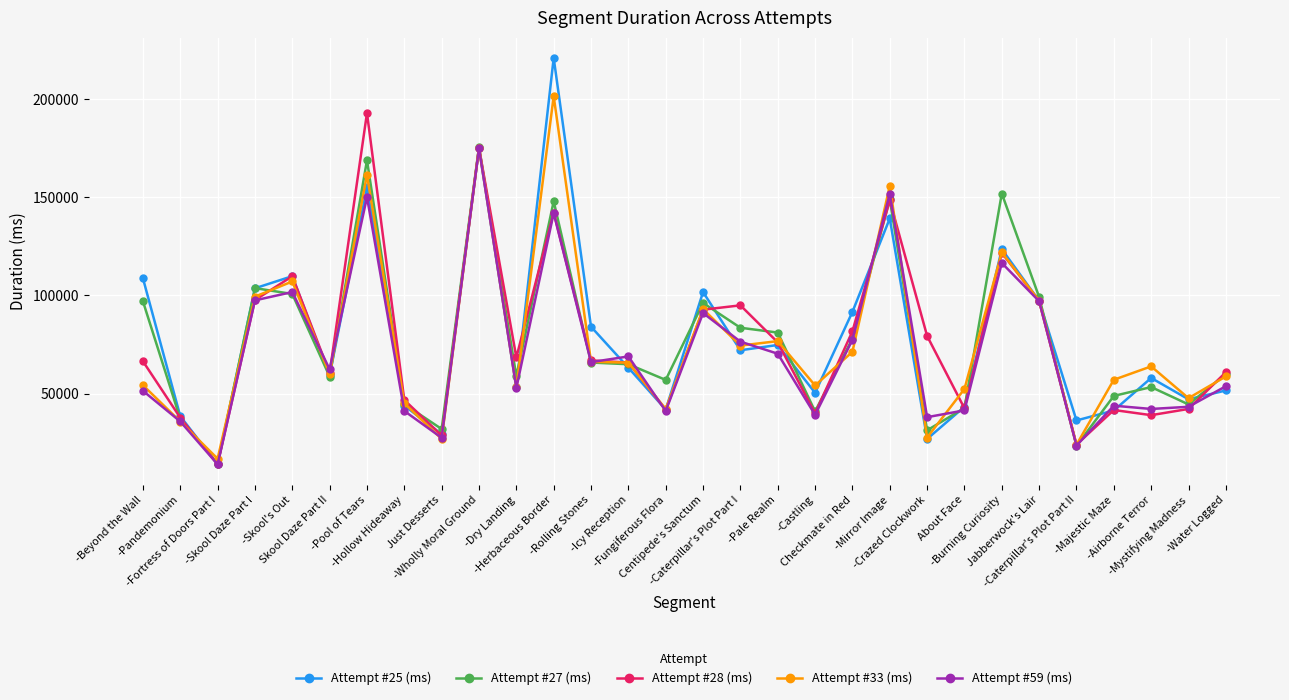

What position from the right is -Rolling Stones?

18